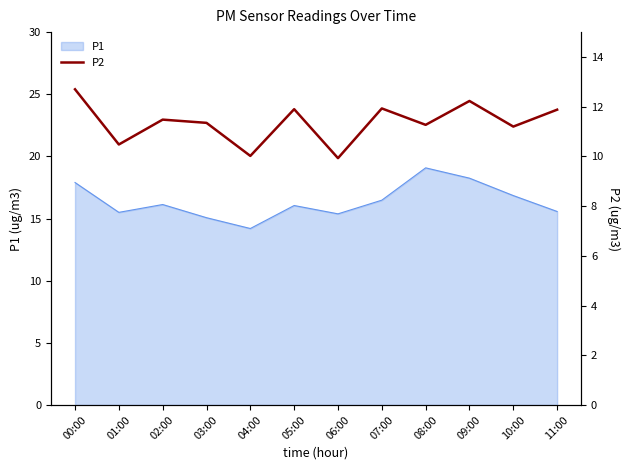

Which category has the highest value across all series?

00:00